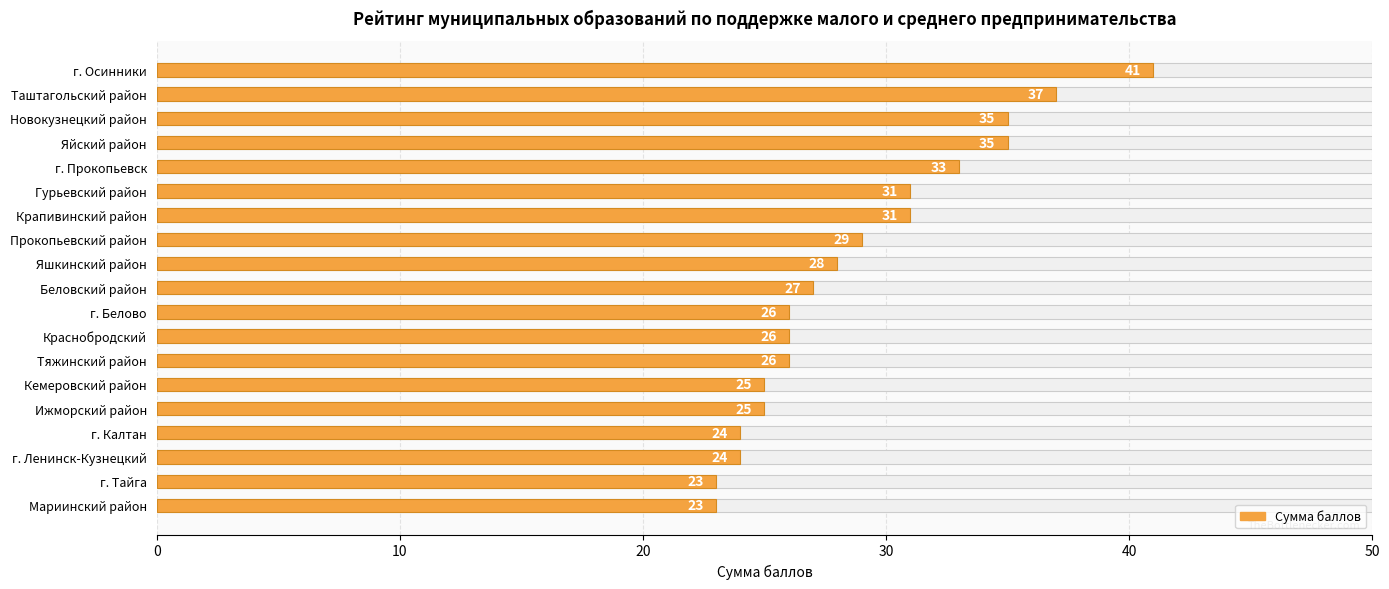

Are the bars horizontal?

Yes